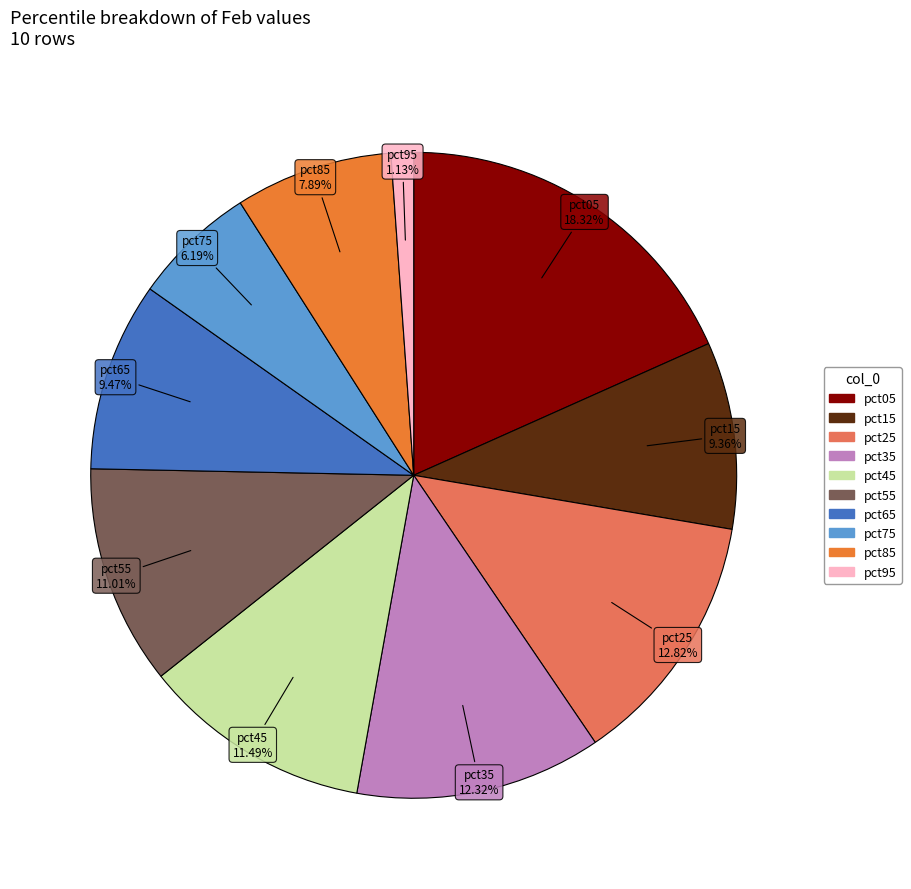

Which slice is the smallest?

pct95